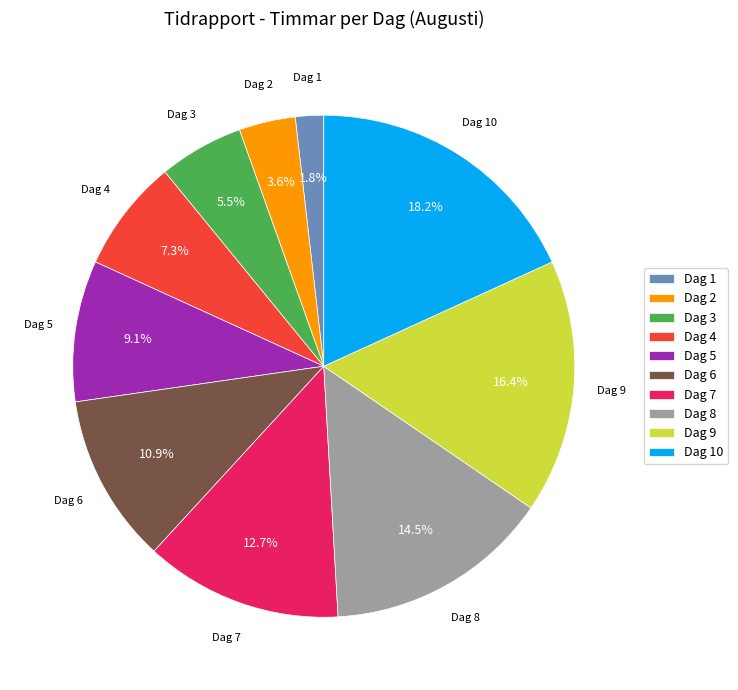

Approximately how many times larger is the value at Dag 5 compared to Dag 10?

0.5